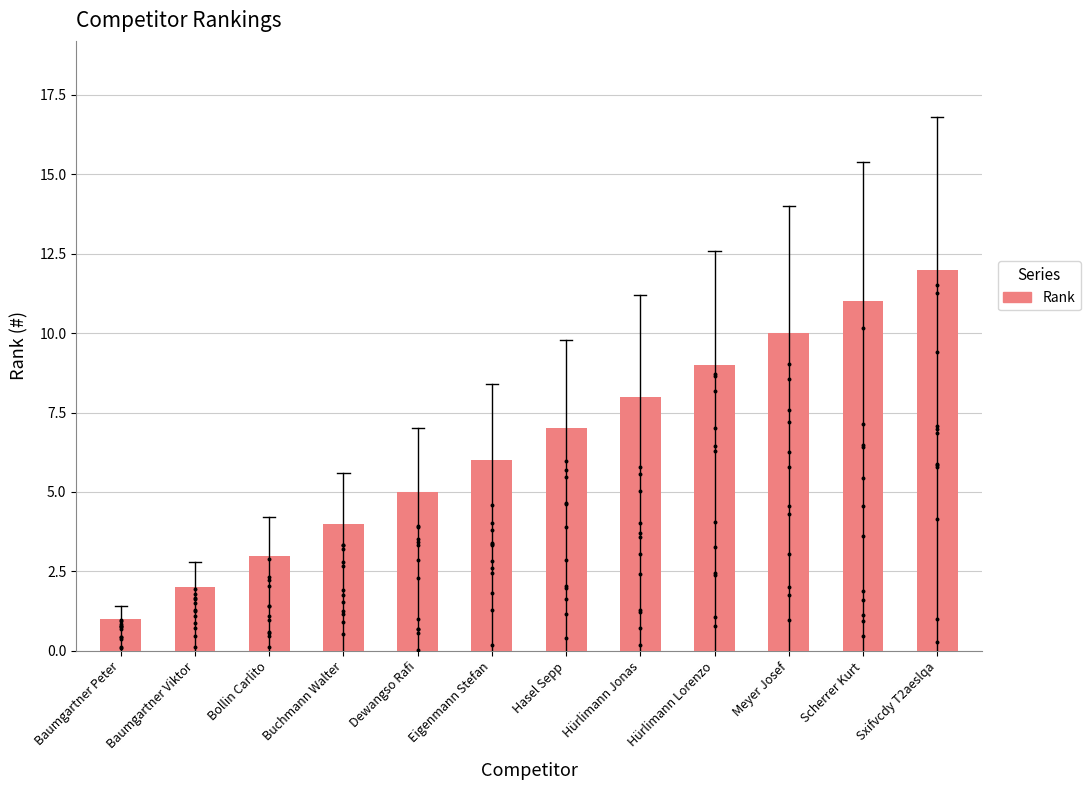

What is the change in value from Dewangso Rafi to Hürlimann Lorenzo?

+4